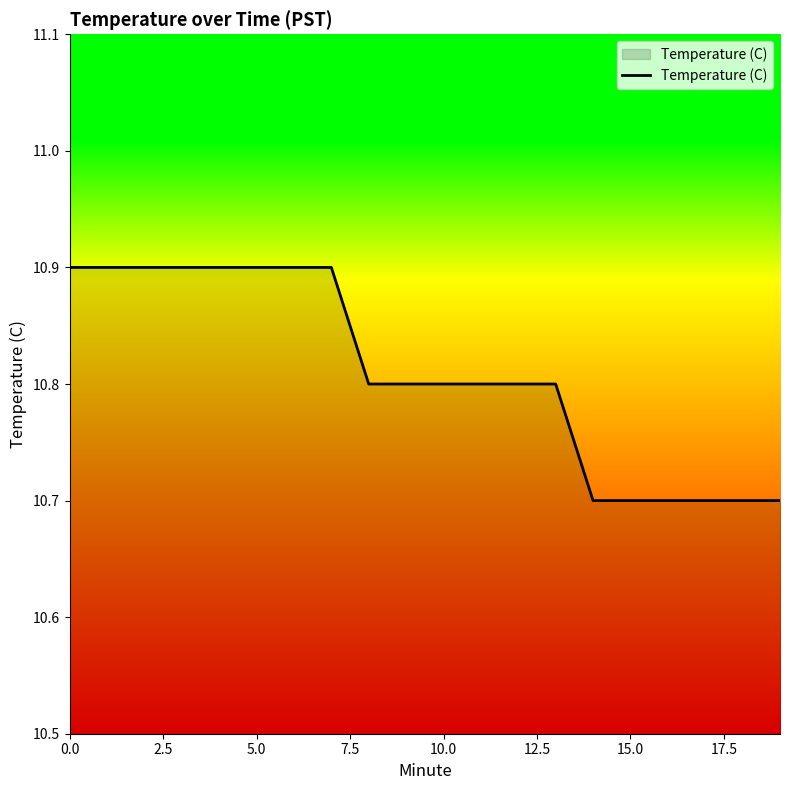

What is the smallest value displayed?

10.7